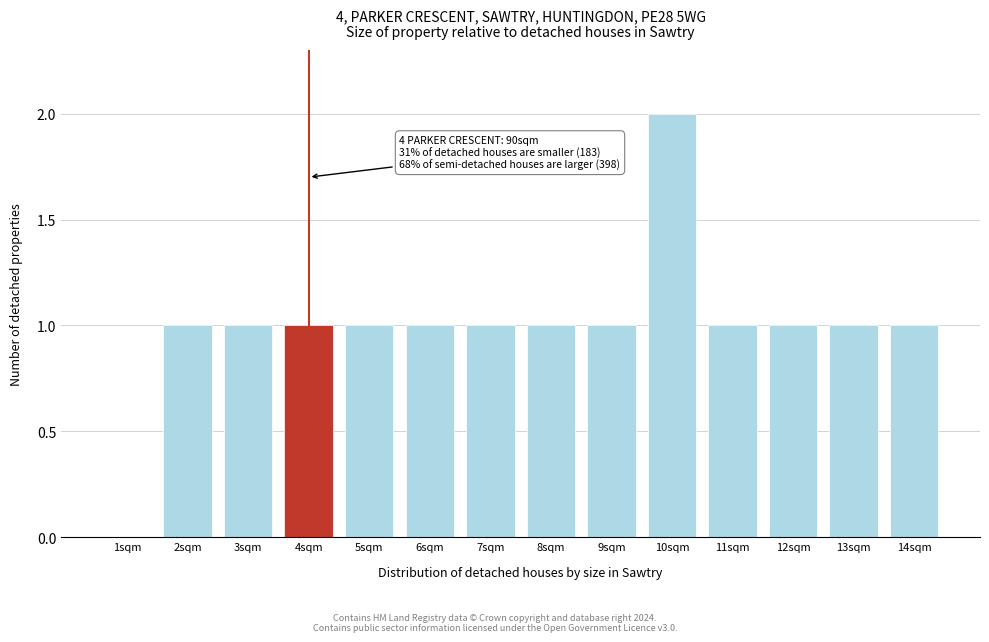

Reading left to right, list all the values displayed in this chart.

1sqm=0	2sqm=1	3sqm=1	4sqm=1	5sqm=1	6sqm=1	7sqm=1	8sqm=1	9sqm=1	10sqm=2	11sqm=1	12sqm=1	13sqm=1	14sqm=1